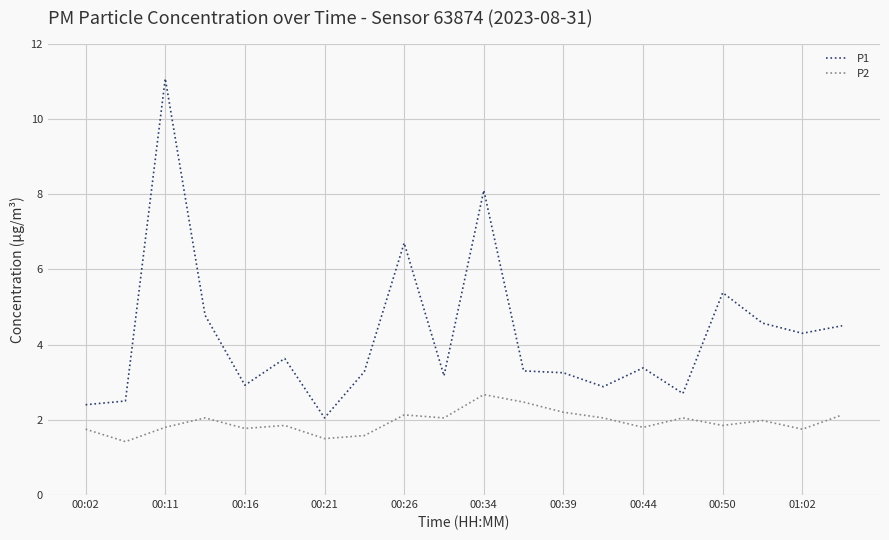

True or false: P1 and P2 intersect in this chart.

False